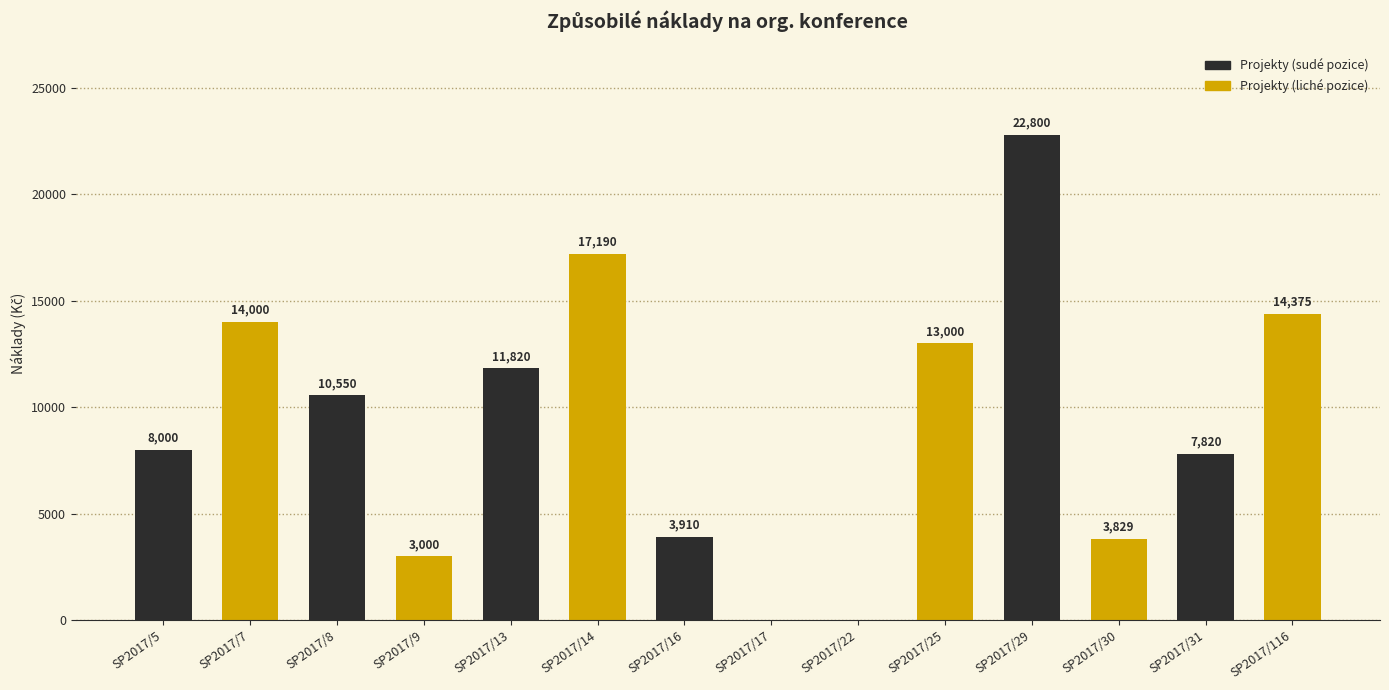

At which label does the data first exceed 10550?

SP2017/7